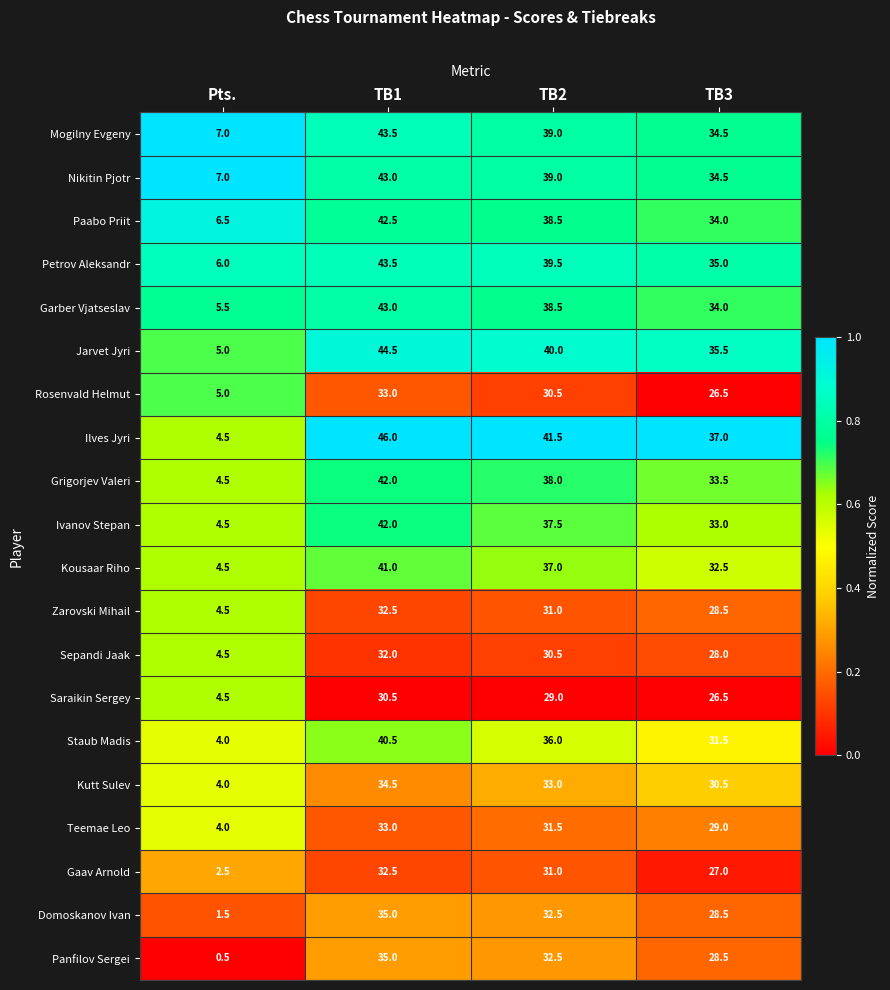

What is the spread (max minus min) of values at Pts.?

6.5